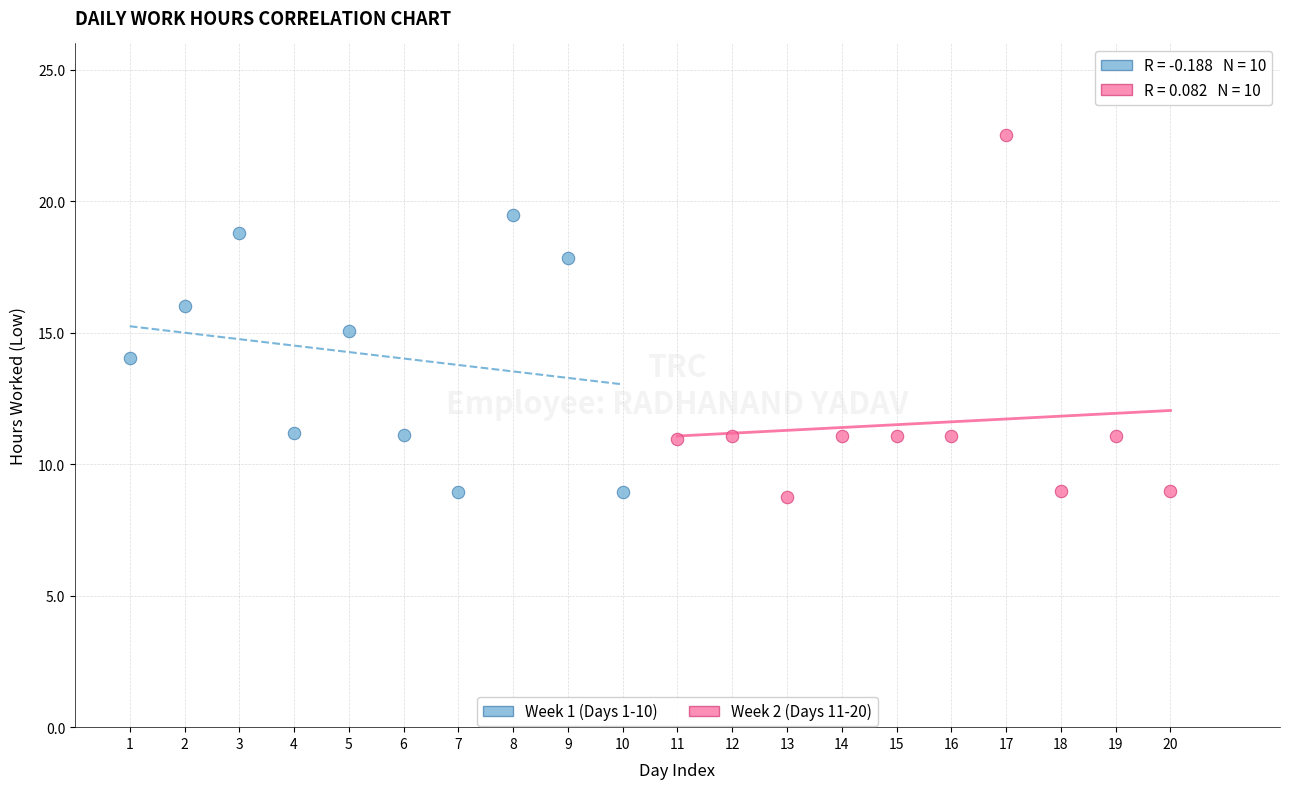

Which series has the widest spread of Y values?

Week 2 (Days 11-20)